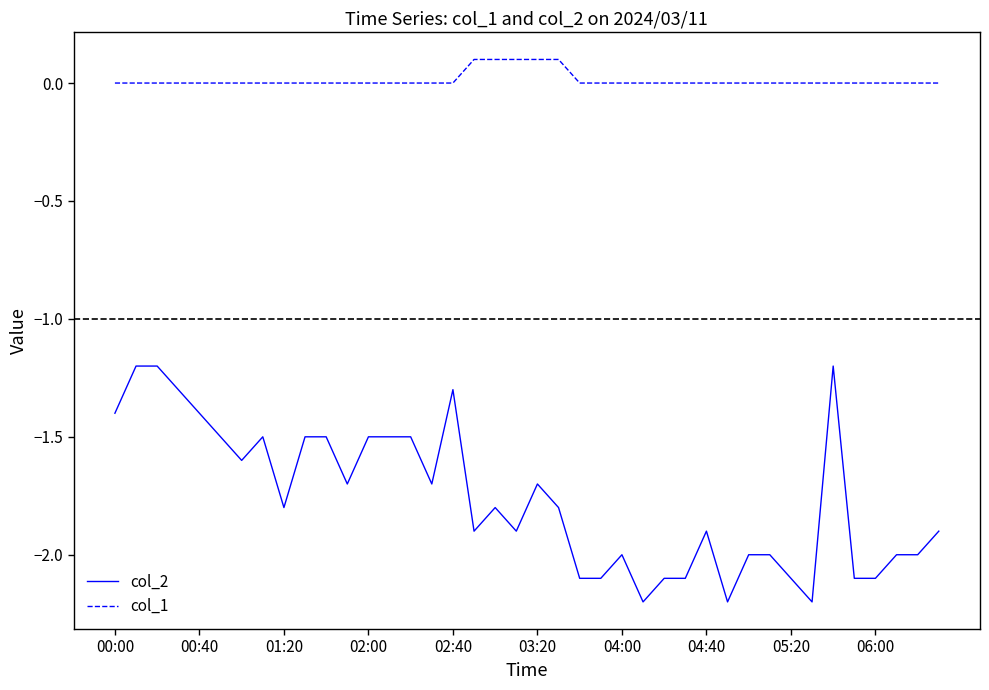

True or false: col_1 and col_2 cross at least once.

False